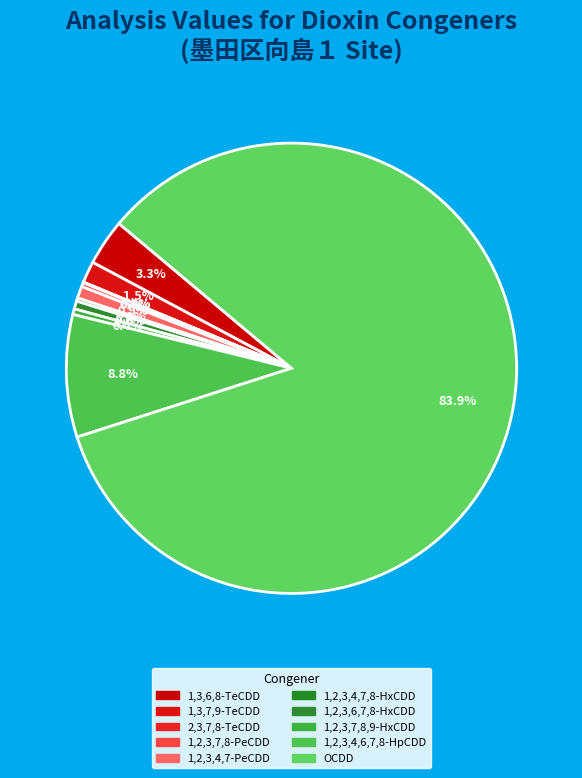

Rank the categories by value from highest to lowest.

OCDD, 1,2,3,4,6,7,8-HpCDD, 1,3,6,8-TeCDD, 1,3,7,9-TeCDD, 1,2,3,4,7-PeCDD, 1,2,3,6,7,8-HxCDD, 1,2,3,7,8,9-HxCDD, 1,2,3,7,8-PeCDD, 1,2,3,4,7,8-HxCDD, 2,3,7,8-TeCDD